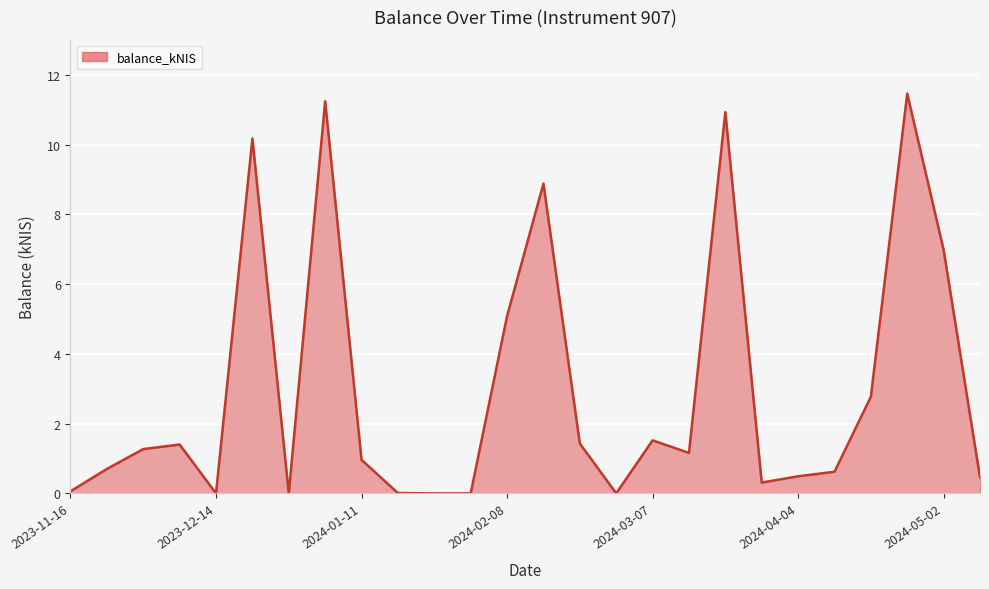

At which category does the chart reach its minimum across all series?

2023-12-14